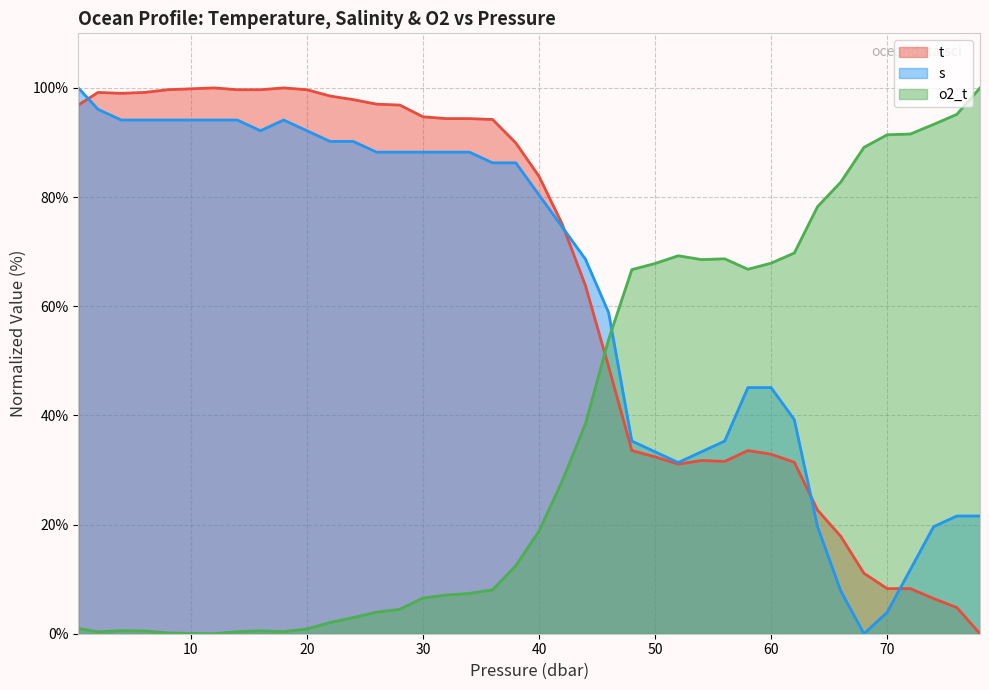

Rank the series at 12.0 from highest to lowest value.

t, s, o2_t